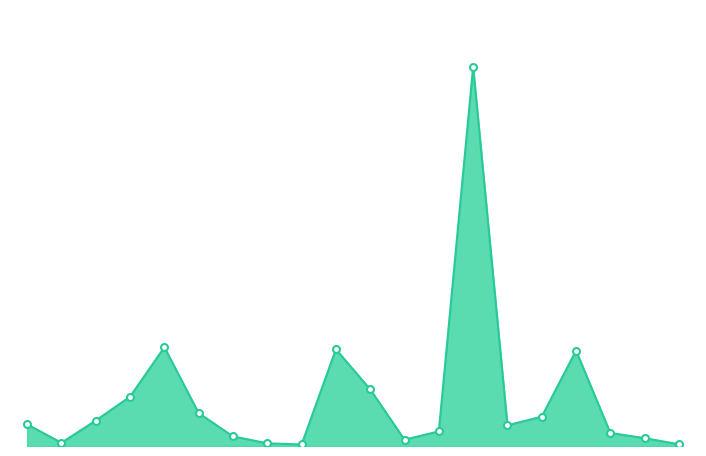

What is the smallest value displayed?

28